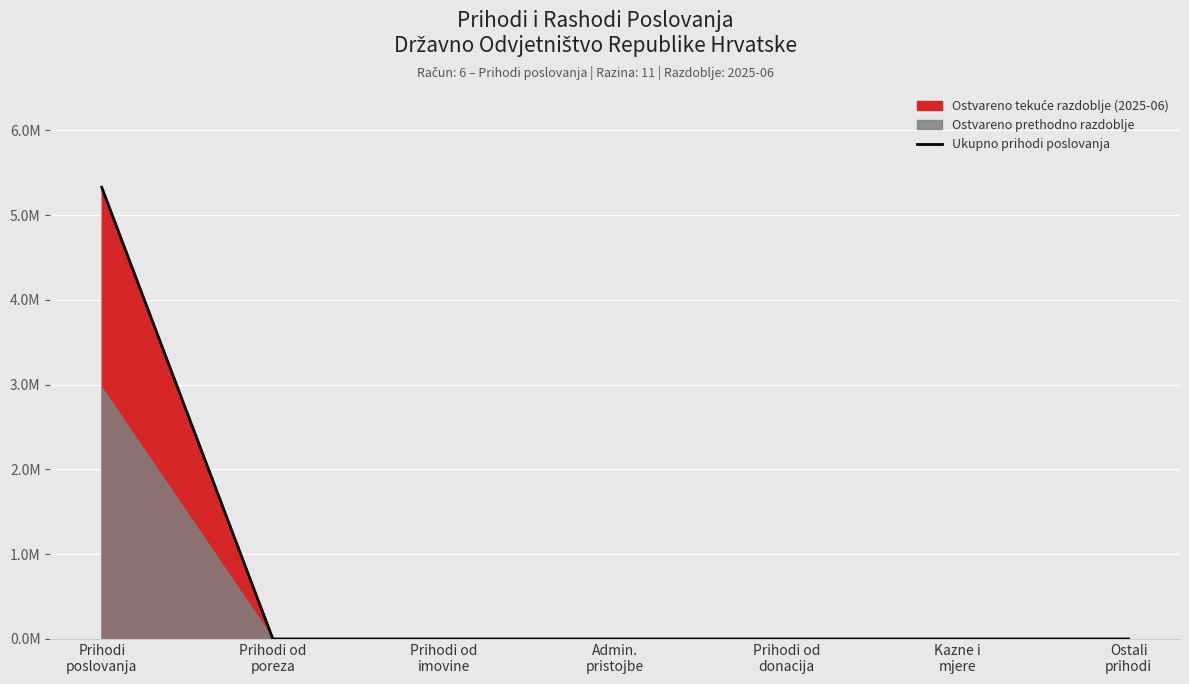

True or false: the data shows -2208484.4 at Prihodi od
imovine.

False